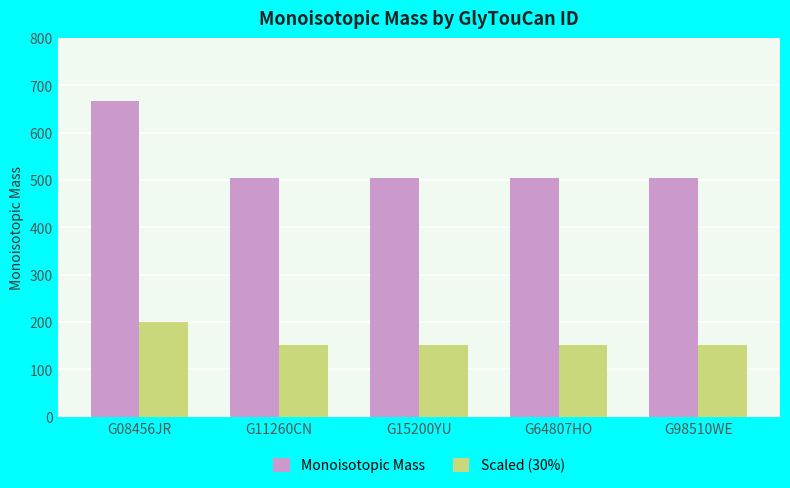

Rank the series at G98510WE from lowest to highest value.

Scaled (30%), Monoisotopic Mass